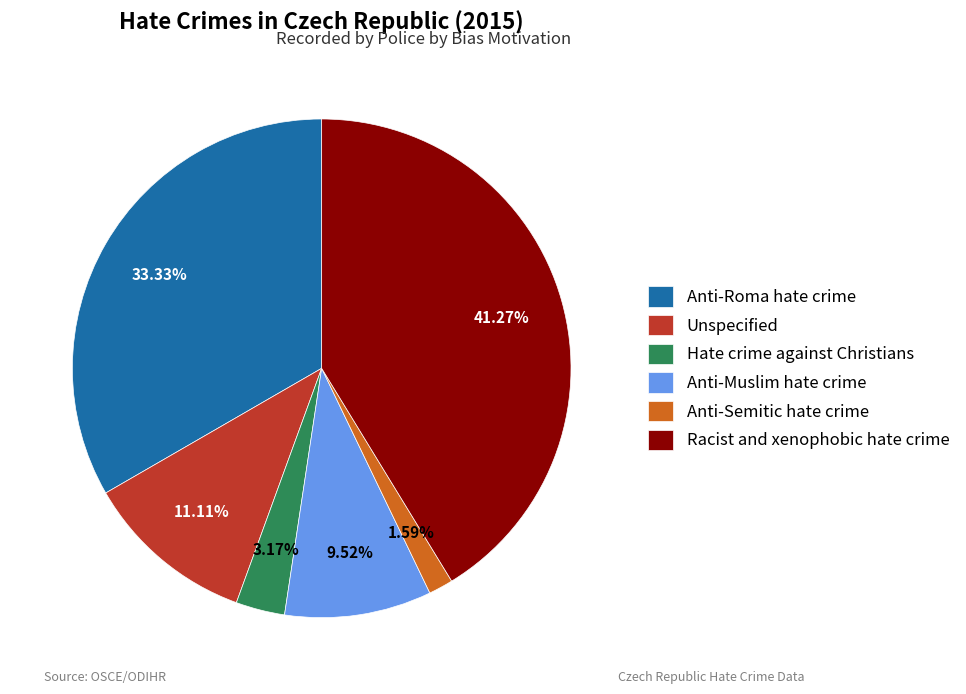

How many slices are in this pie chart?

6